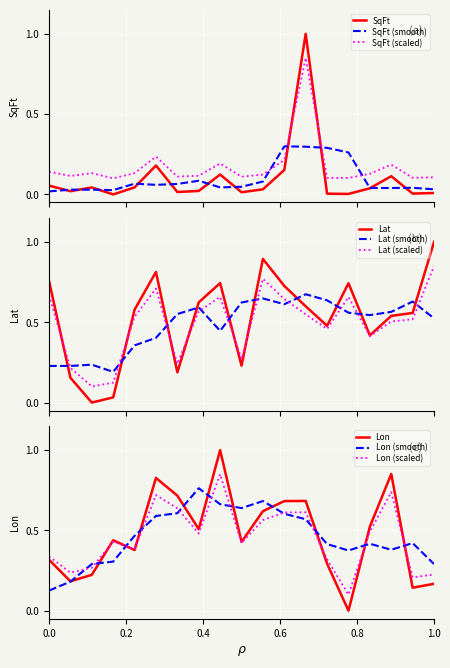

After their last crossing, which series has the higher values: SqFt or SqFt (scaled)?

SqFt (scaled)